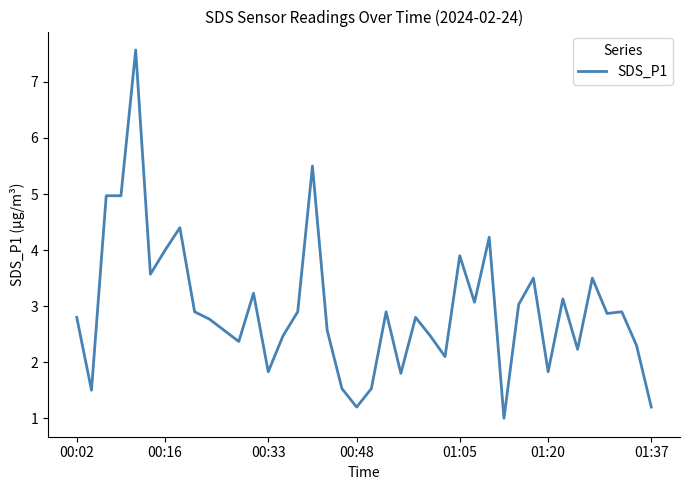

Count the number of data series in this chart.

1